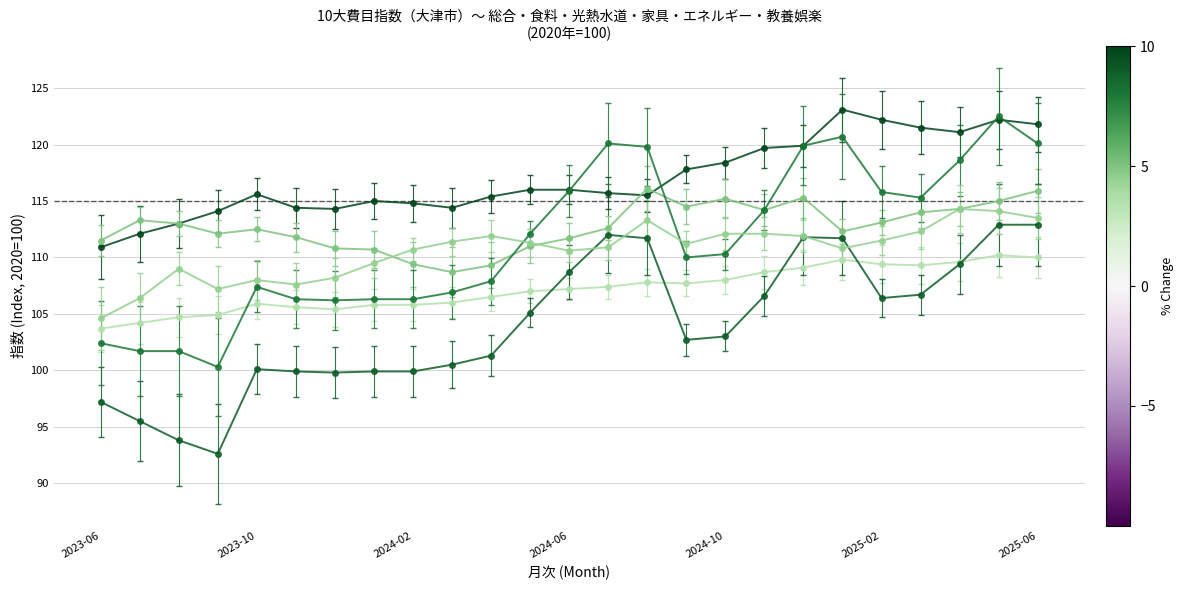

What is the minimum value shown in the chart?

92.6